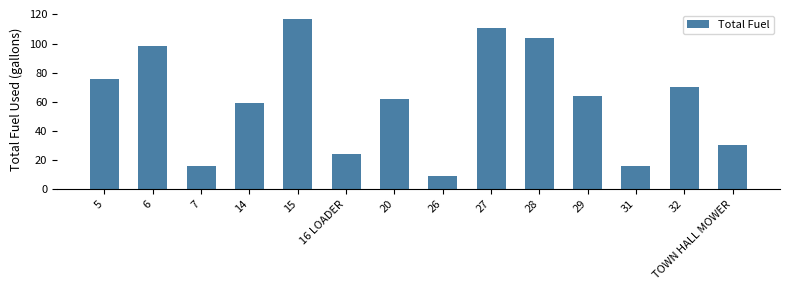

Which category has the lowest value across all series?

26